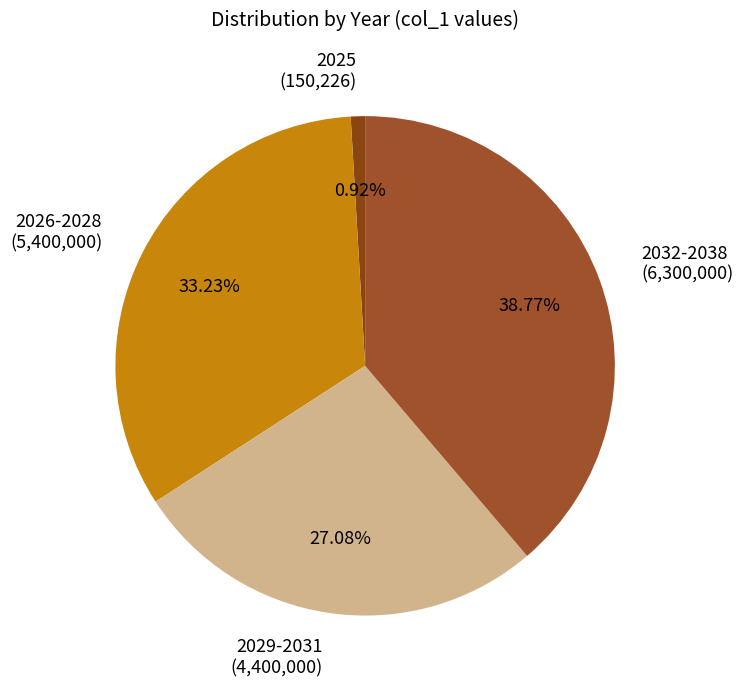

What is the smallest slice in the pie chart?

2025 (150,226)